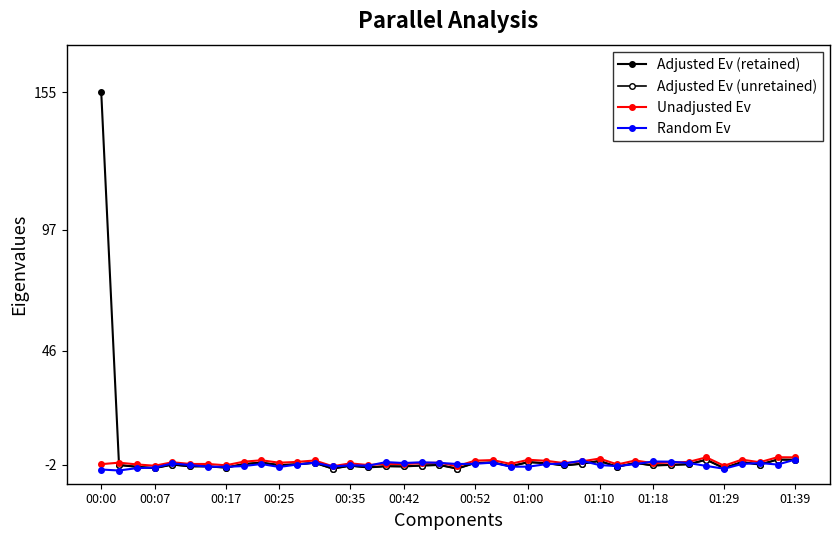

What is the label of the 24th point from the left?

00:57